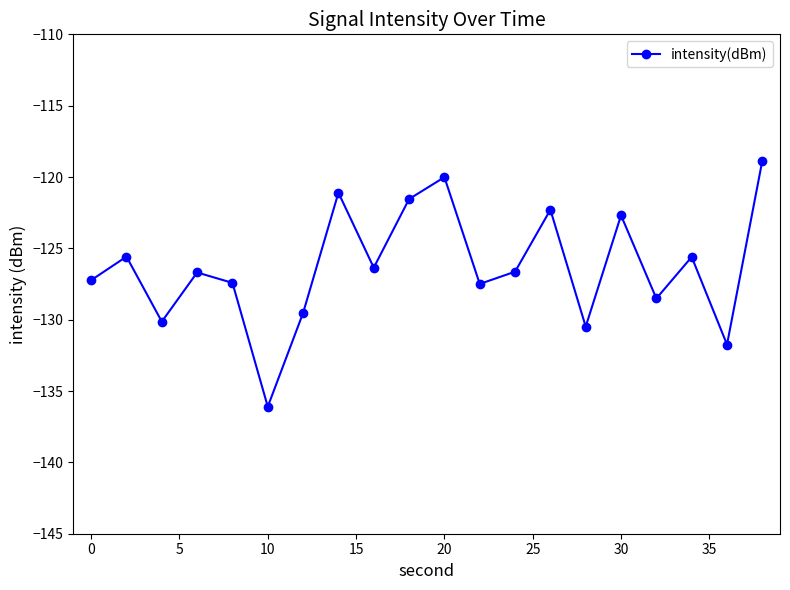

Count the number of categories in the chart.

20